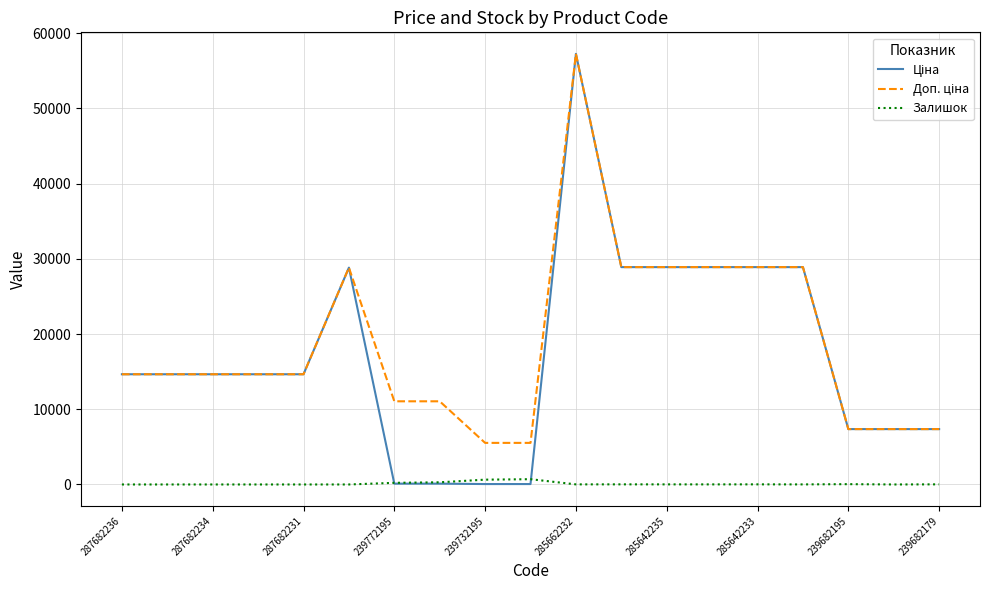

Does the chart have visible grid lines?

Yes